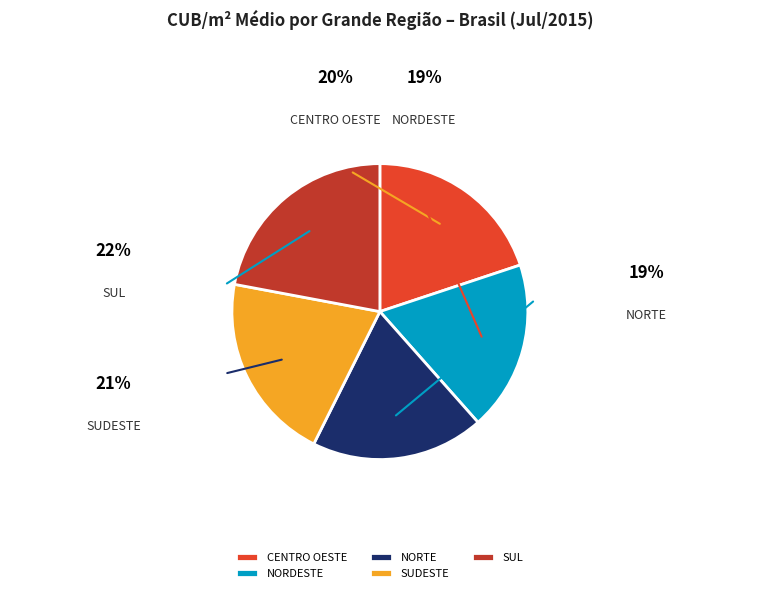

Combined, what portion of the pie is CENTRO OESTE and NORDESTE?

38.5%